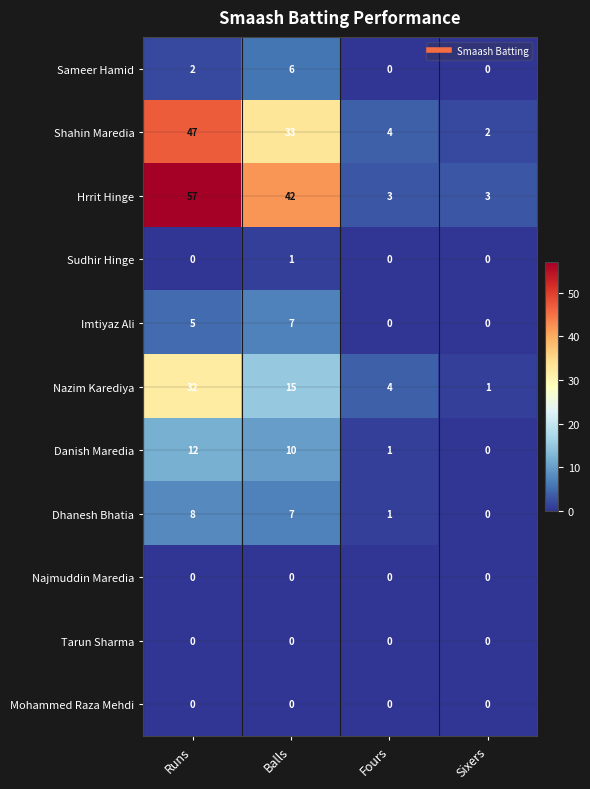

How many Imtiyaz Ali values are between 0 and 7?

4